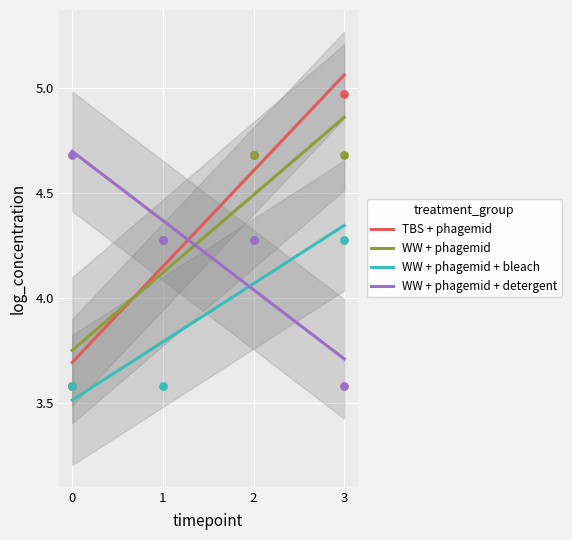

What are all the series names shown in the legend?

TBS + phagemid, WW + phagemid, WW + phagemid + bleach, WW + phagemid + detergent